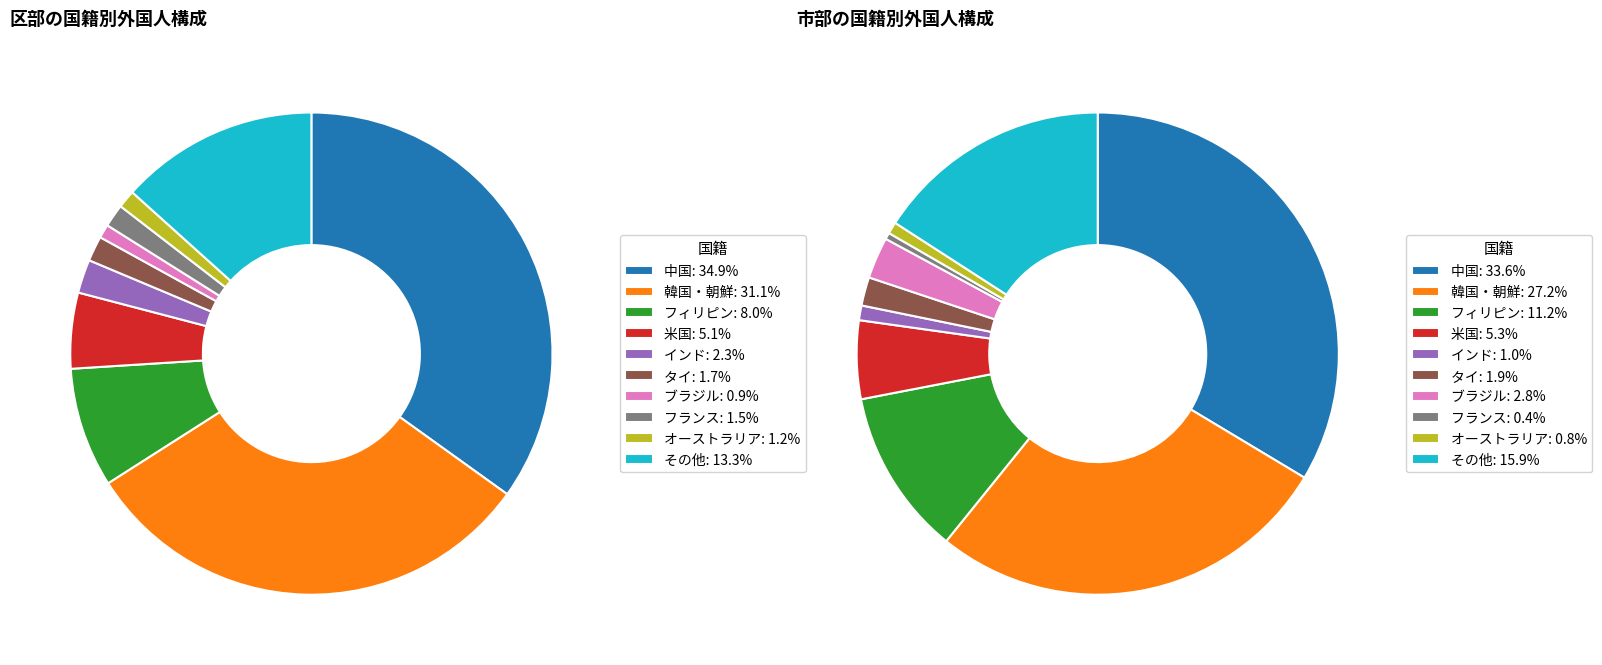

What is the largest slice in the pie chart?

中国